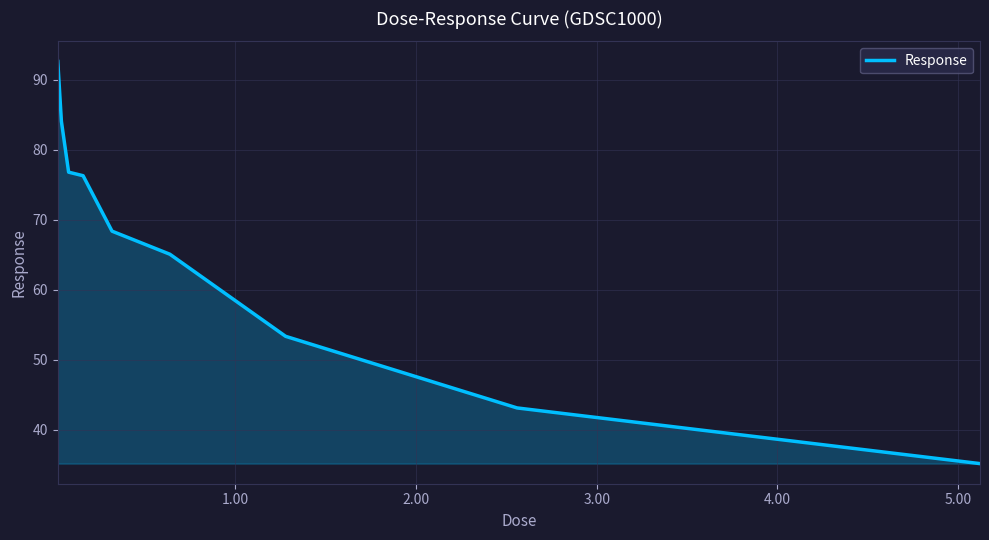

What is the minimum value shown in the chart?

35.2